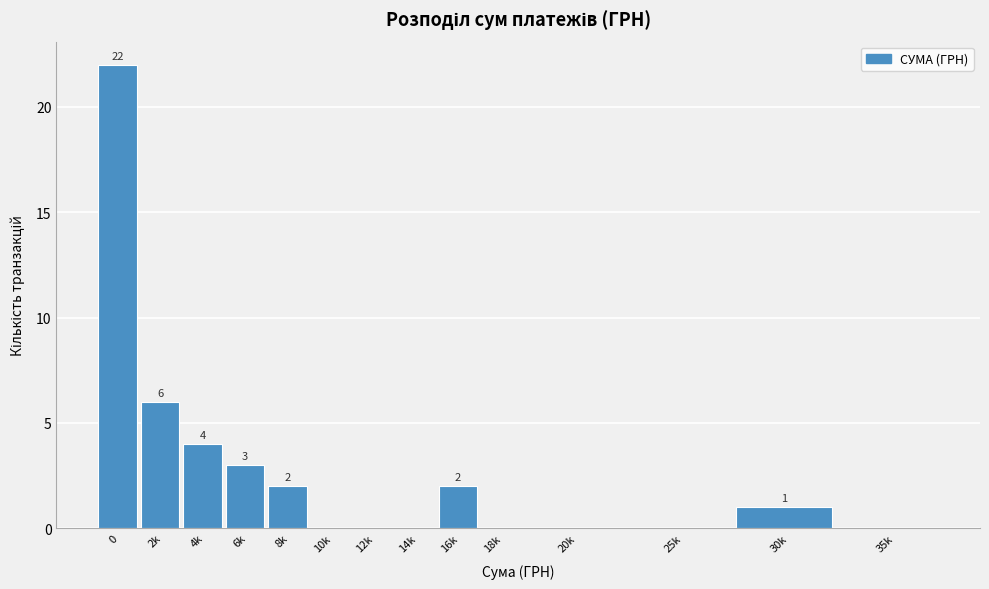

Reading left to right, list all the values displayed in this chart.

0=22	2k=6	4k=4	6k=3	8k=2	10k=0	12k=0	14k=0	16k=2	18k=0	20k=0	25k=0	30k=1	35k=0